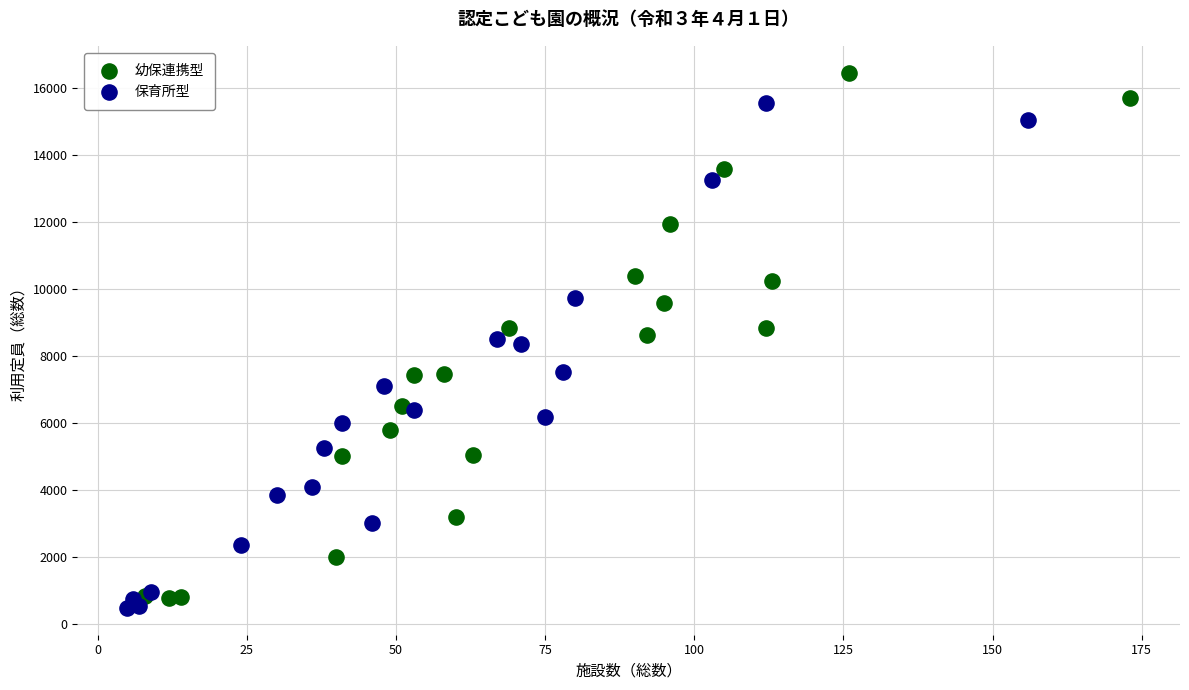

Which series has the largest Y range (max minus min)?

幼保連携型